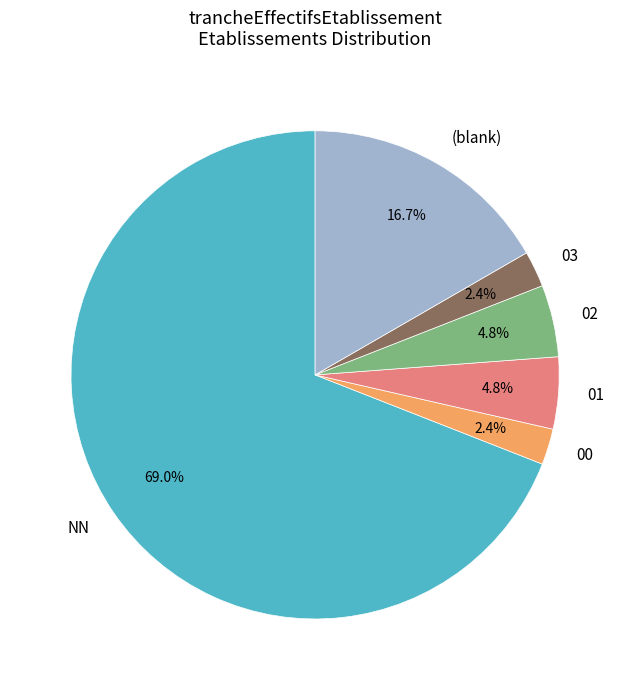

Is the sum of NN and 01 greater than half?

Yes